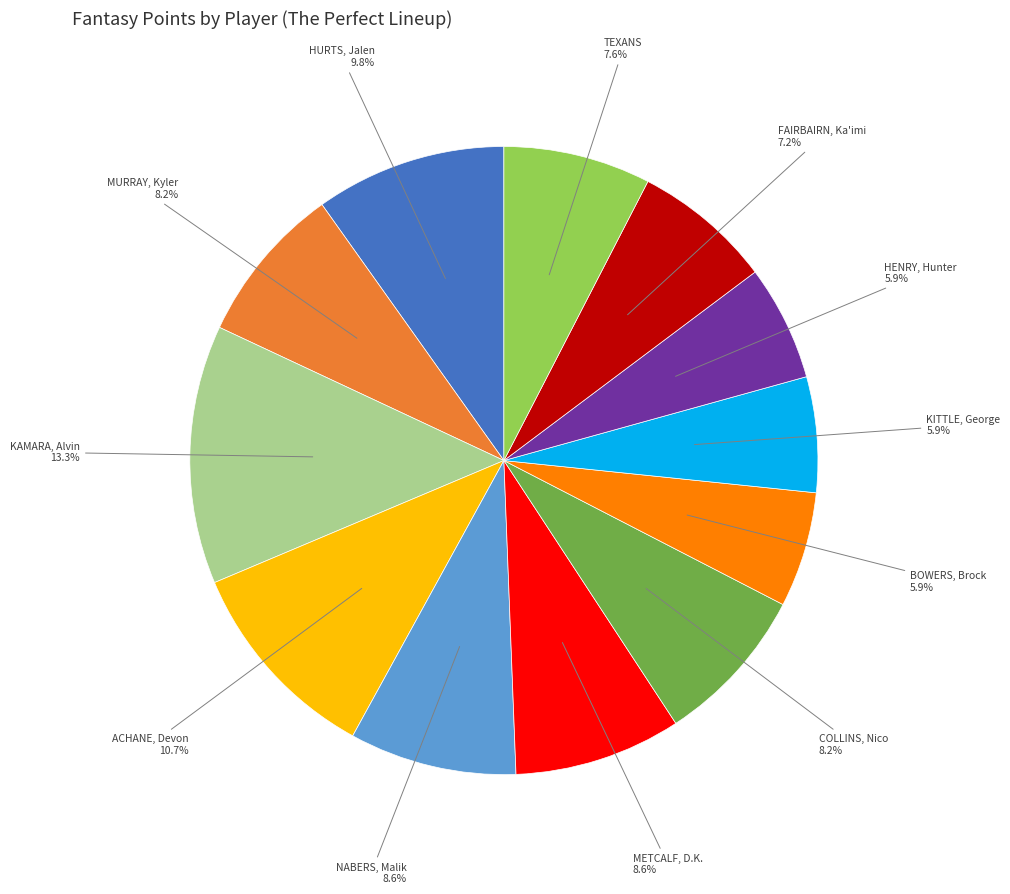

Count the number of slices in the pie.

12